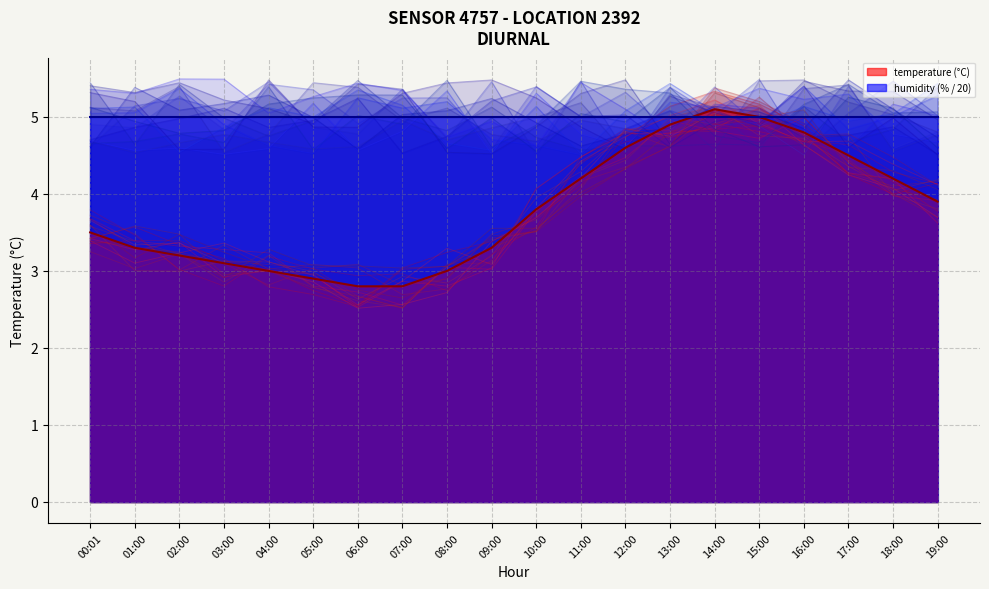

What is the highest value of the temperature_mean series?

5.1